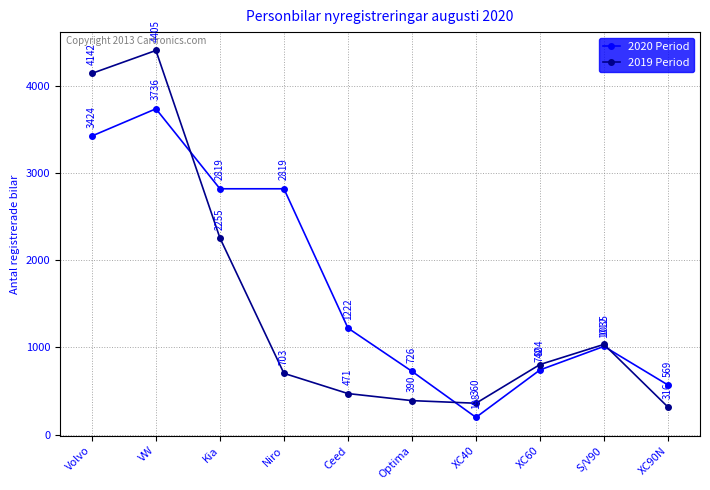

At how many categories does at least one series exceed 1694?

4